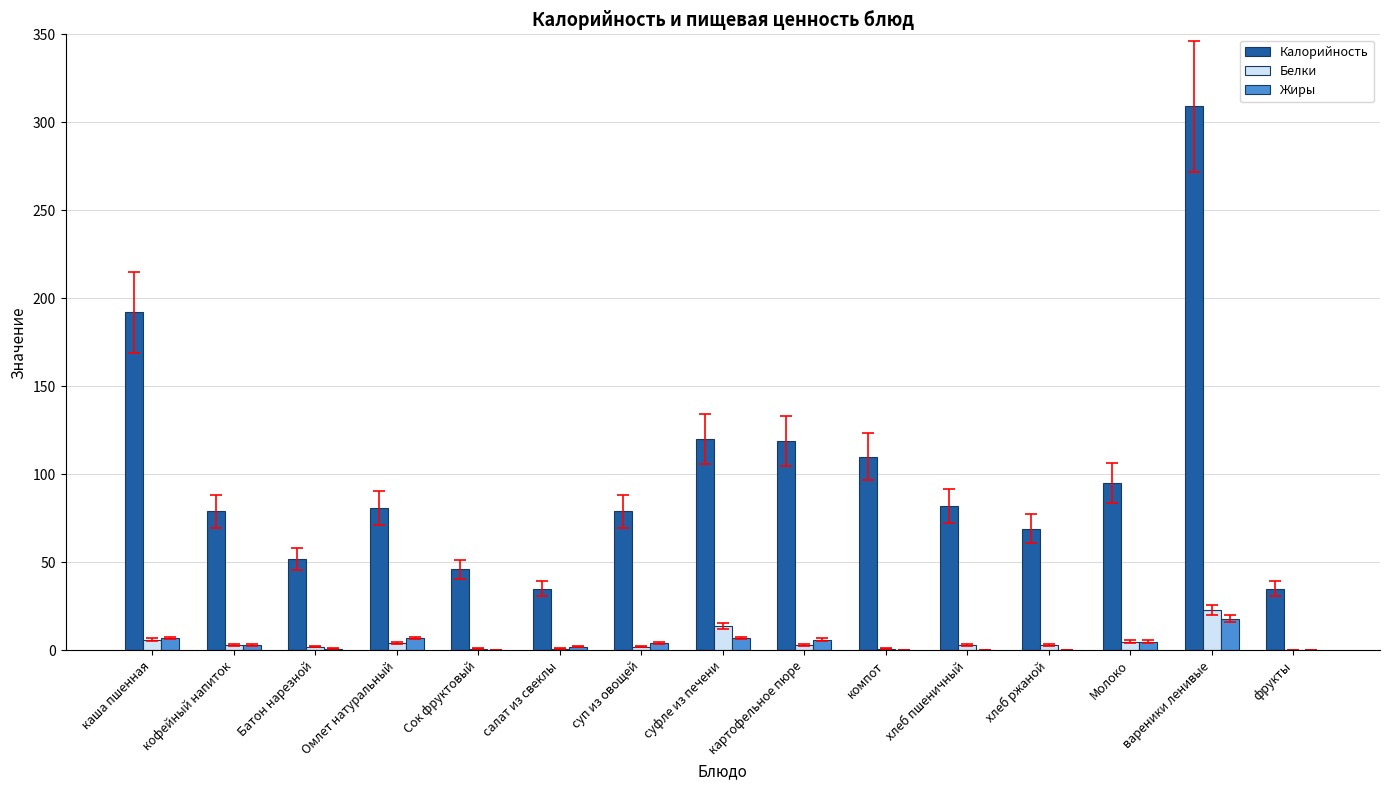

What is the highest value of the Жиры series?

18